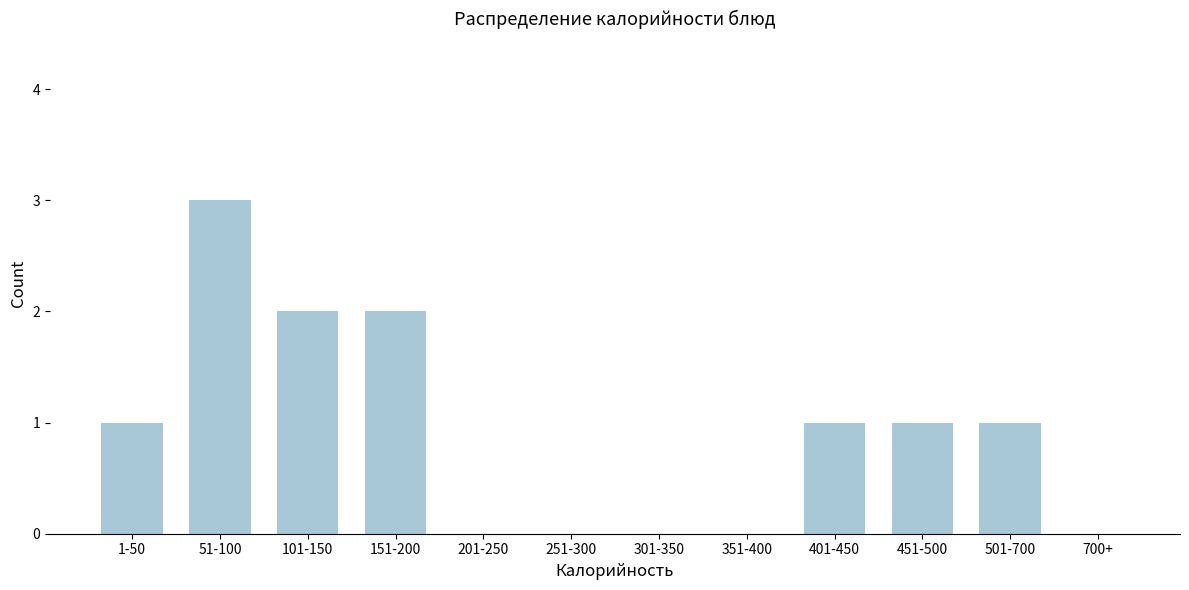

Reading left to right, transcribe all the data shown in this chart.

1-50=1	51-100=3	101-150=2	151-200=2	201-250=0	251-300=0	301-350=0	351-400=0	401-450=1	451-500=1	501-700=1	700+=0